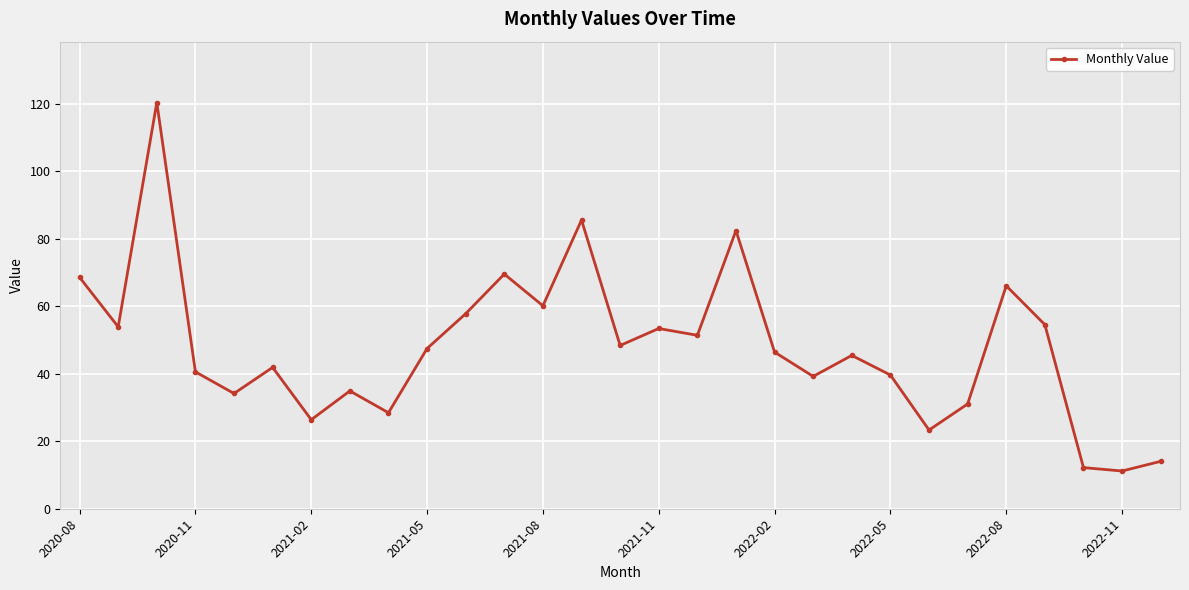

What is the sum of all values?

1388.3